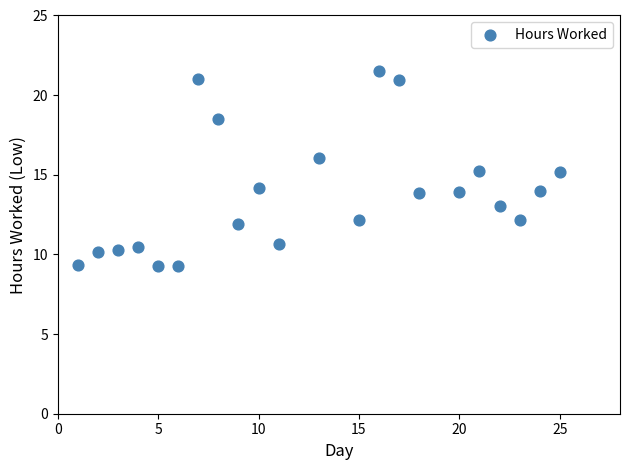

What is the range of X values (max minus min)?

24.0